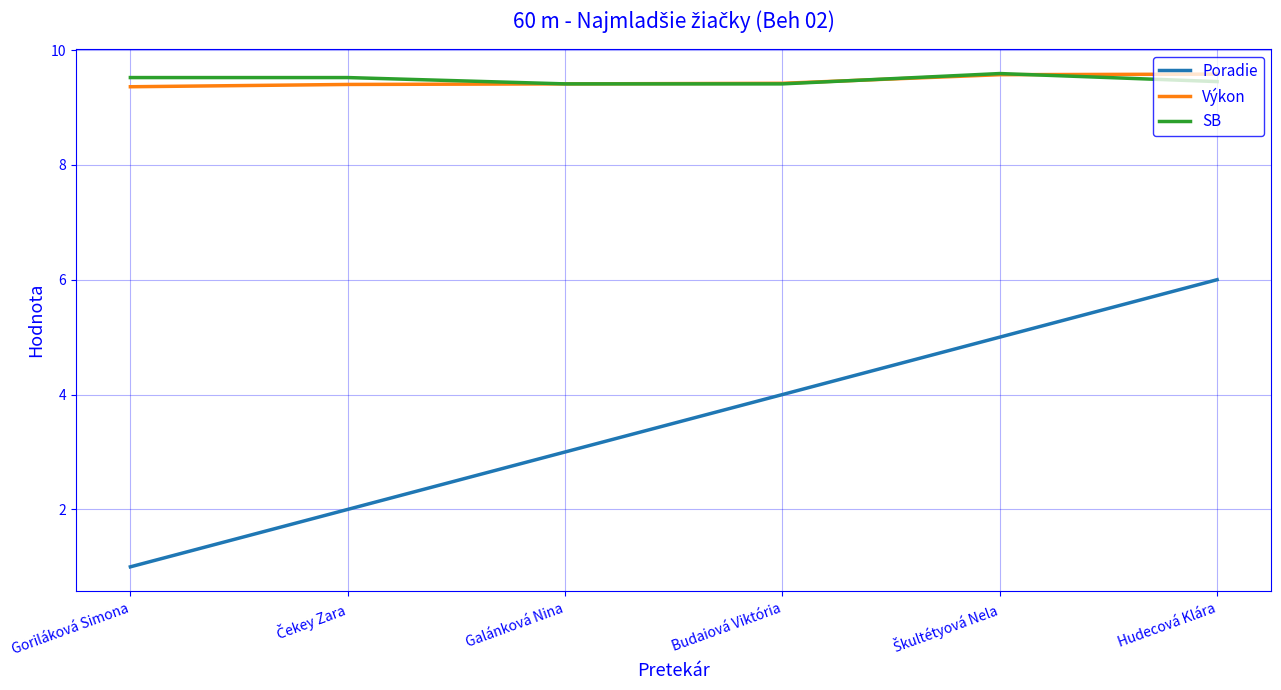

At which label does Poradie reach its peak?

Hudecová Klára